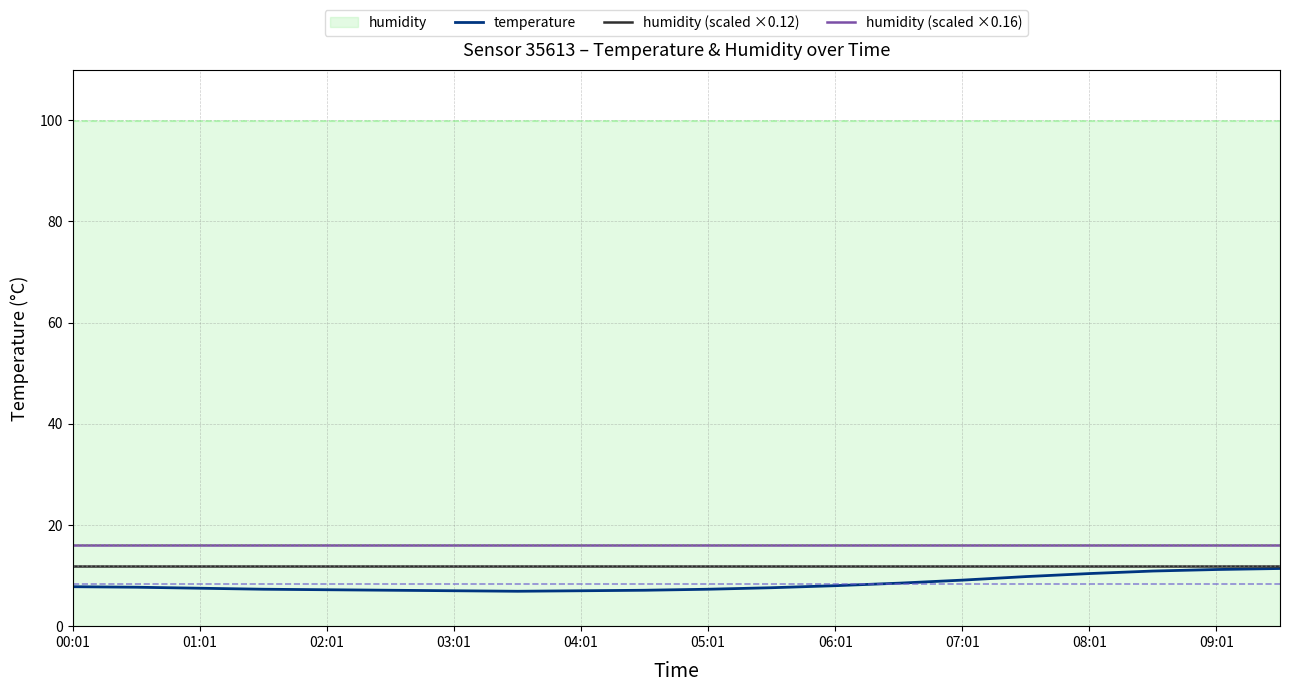

True or false: humidity (scaled ×0.16) and temperature intersect in this chart.

False